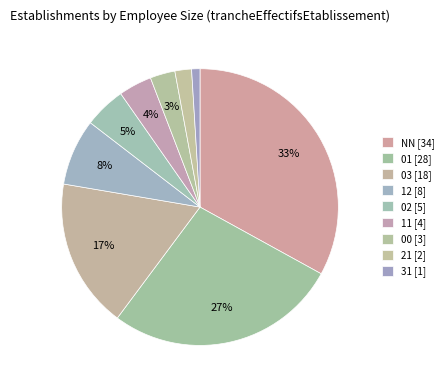

Does 21 account for over 50% of the chart?

No